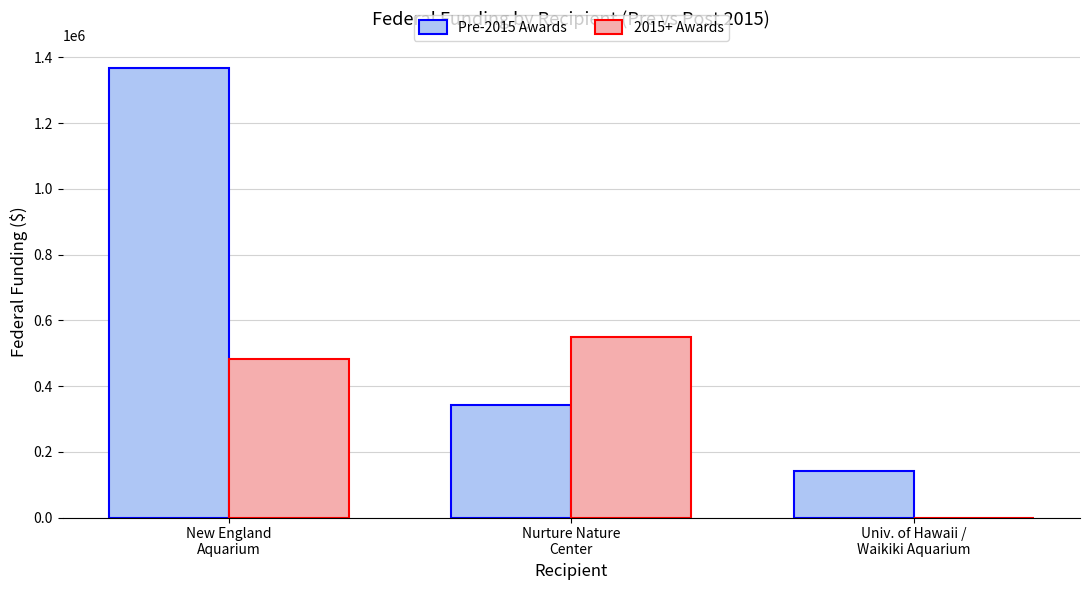

What is the spread (max minus min) of values at Nurture Nature
Center?

209206